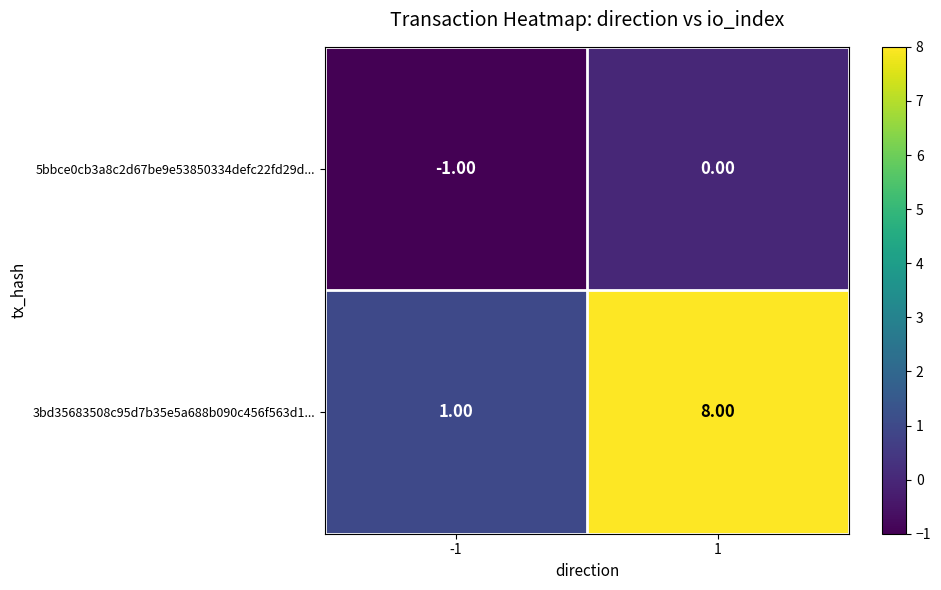

Which series has the widest spread of values?

3bd35683508c95d7b35e5a688b090c456f563d1...